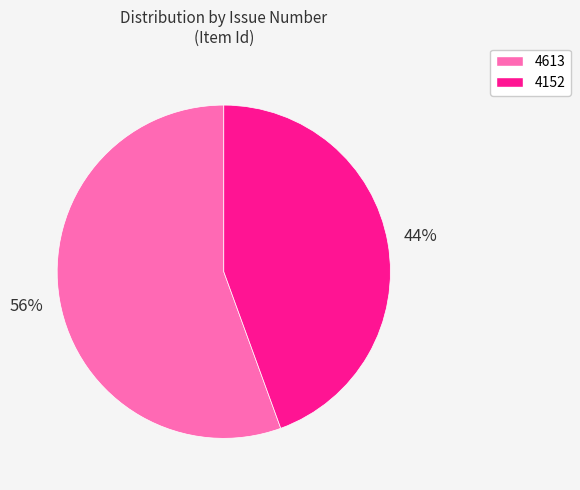

What percentage is the 4613 slice, to the nearest percent?

56%